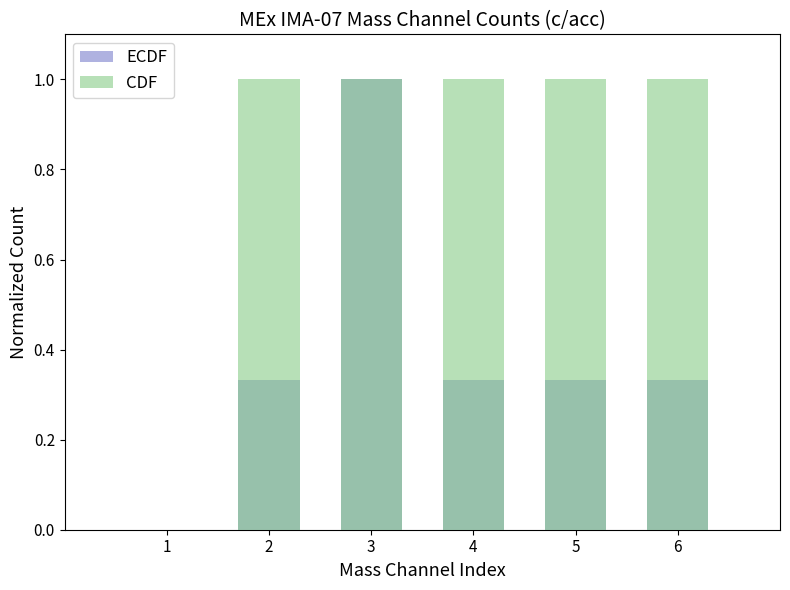

How many groups of bars are there?

6